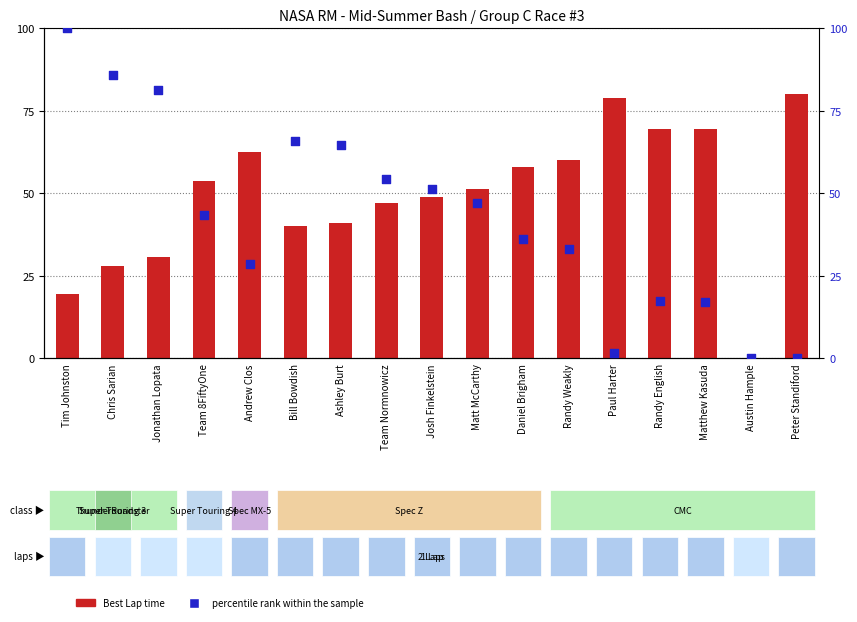

What is the total value across all series at Chris Sarian?

113.9